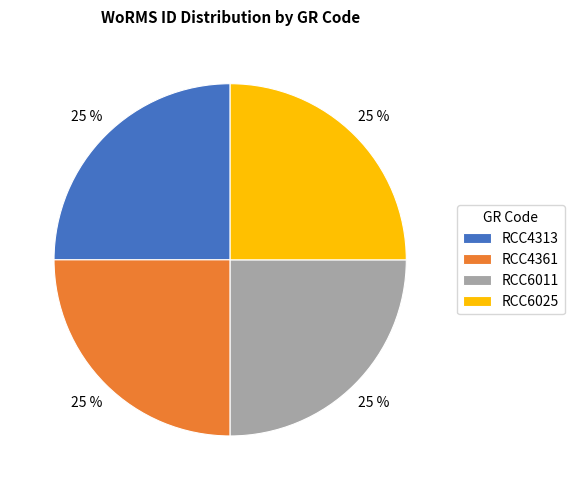

What is the ratio of the value at RCC6011 to the value at RCC6025?

1.0